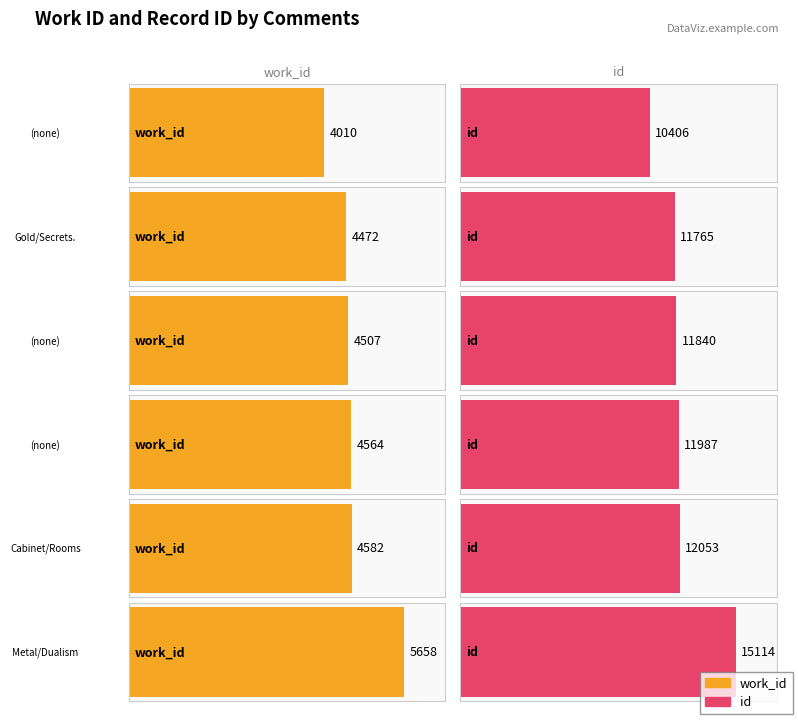

How many bars are there in total?

12